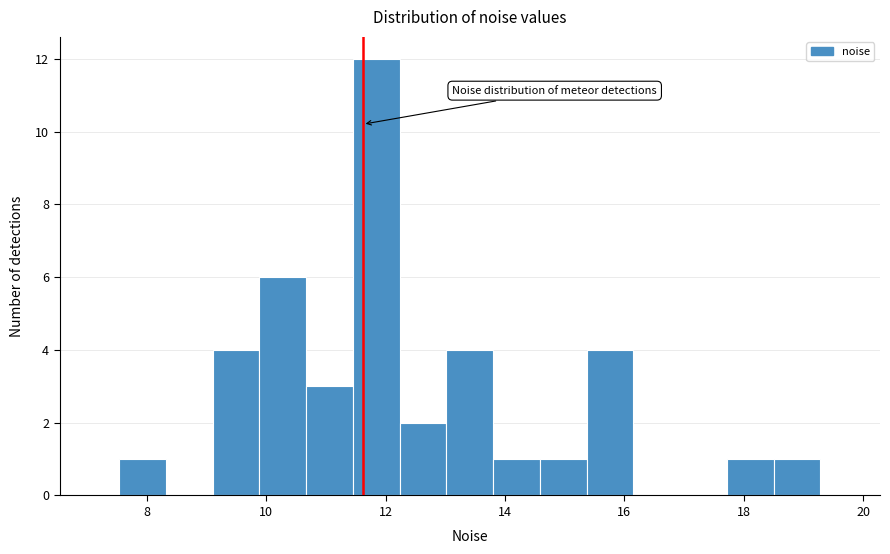

Around what value on the x-axis is the tallest bar? Give the approximate position of its centre, as read against the axis.

11.8